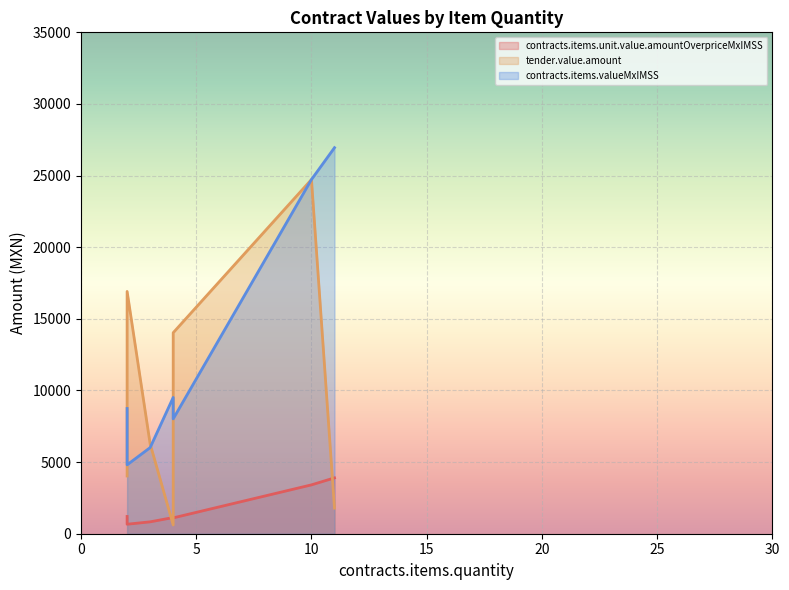

At how many categories does at least one series exceed 25913?

1